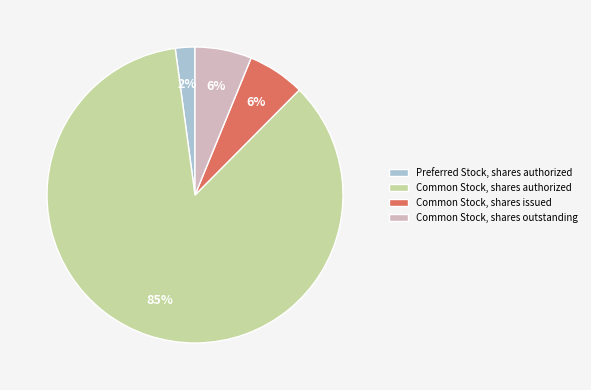

What is the largest slice in the pie chart?

Common Stock, shares authorized